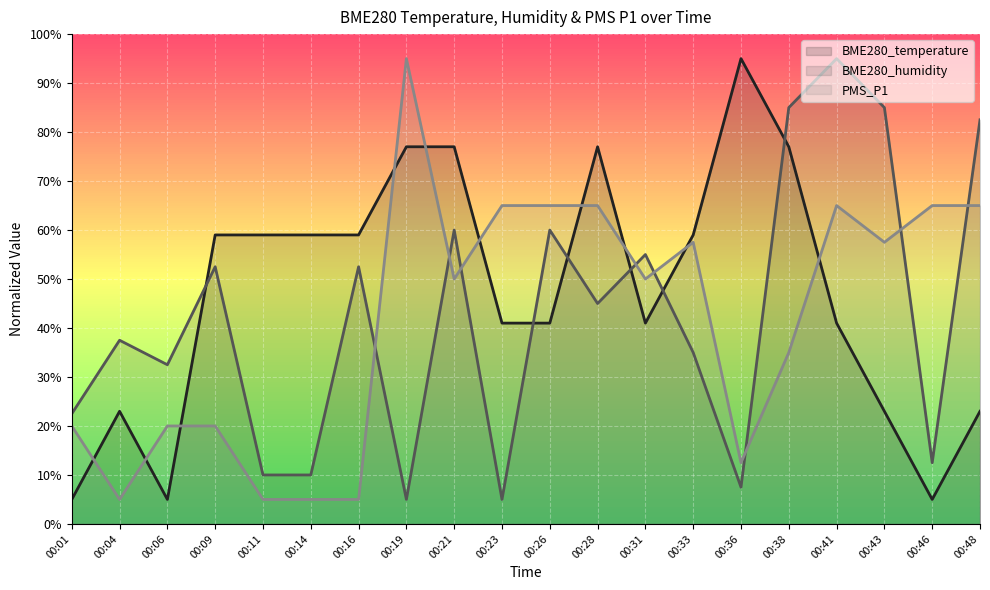

What is the sum of all BME280_humidity values?

850.0